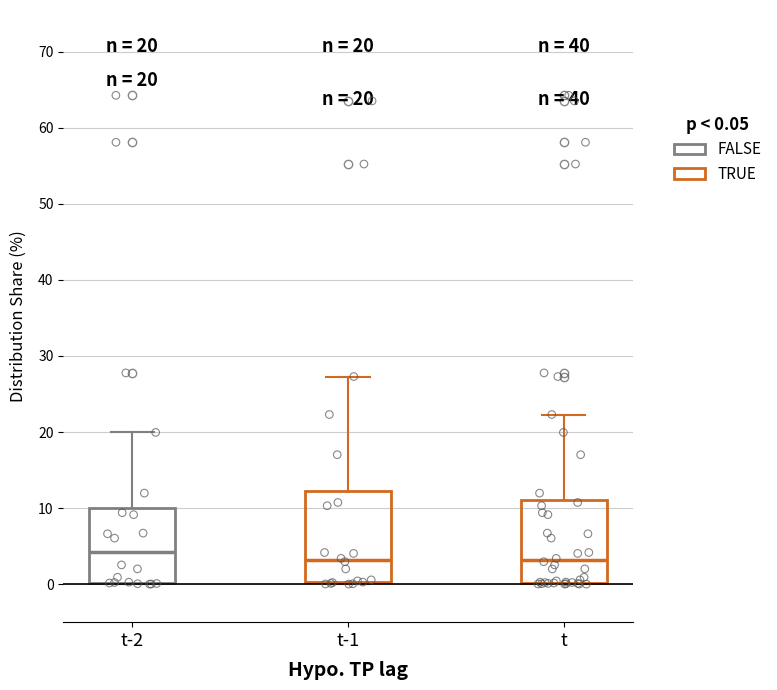

Which box is the tallest, from its lower edge to its upper edge?

t-1